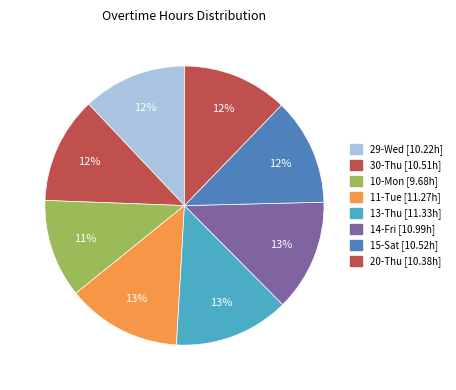

Rank the categories by value from lowest to highest.

10-Mon, 29-Wed, 20-Thu, 30-Thu, 15-Sat, 14-Fri, 11-Tue, 13-Thu